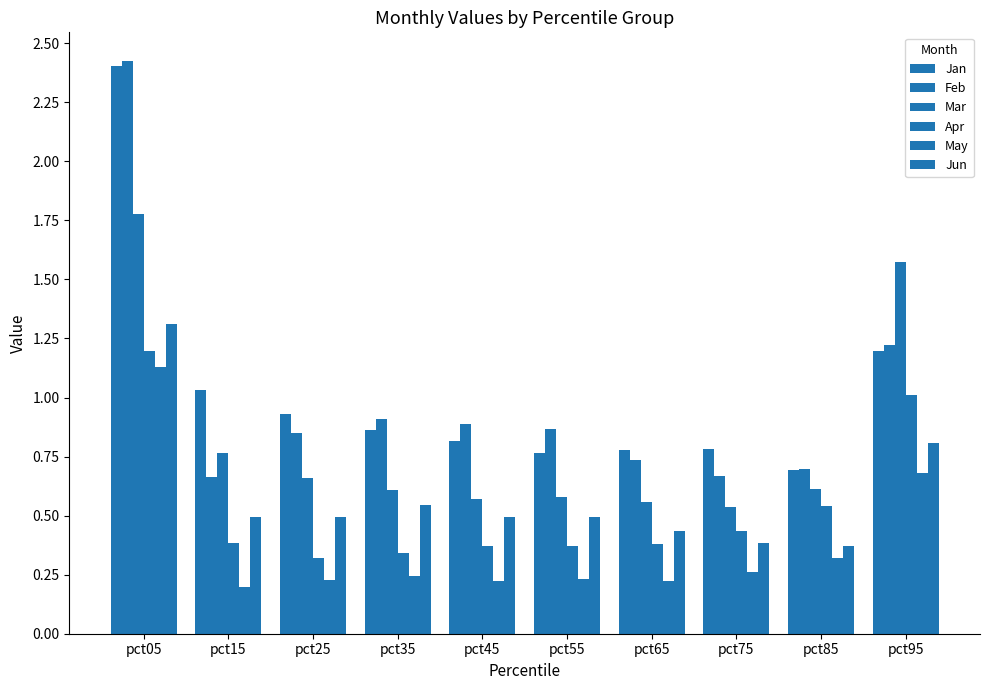

Reading right to left, transcribe all the data shown in this chart.

Jan: pct95=1.2	pct85=0.7	pct75=0.8	pct65=0.8	pct55=0.8	pct45=0.8	pct35=0.9	pct25=0.9	pct15=1.0	pct05=2.4
Feb: pct95=1.2	pct85=0.7	pct75=0.7	pct65=0.7	pct55=0.9	pct45=0.9	pct35=0.9	pct25=0.8	pct15=0.7	pct05=2.4
Mar: pct95=1.6	pct85=0.6	pct75=0.5	pct65=0.6	pct55=0.6	pct45=0.6	pct35=0.6	pct25=0.7	pct15=0.8	pct05=1.8
Apr: pct95=1.0	pct85=0.5	pct75=0.4	pct65=0.4	pct55=0.4	pct45=0.4	pct35=0.3	pct25=0.3	pct15=0.4	pct05=1.2
May: pct95=0.7	pct85=0.3	pct75=0.3	pct65=0.2	pct55=0.2	pct45=0.2	pct35=0.2	pct25=0.2	pct15=0.2	pct05=1.1
Jun: pct95=0.8	pct85=0.4	pct75=0.4	pct65=0.4	pct55=0.5	pct45=0.5	pct35=0.5	pct25=0.5	pct15=0.5	pct05=1.3